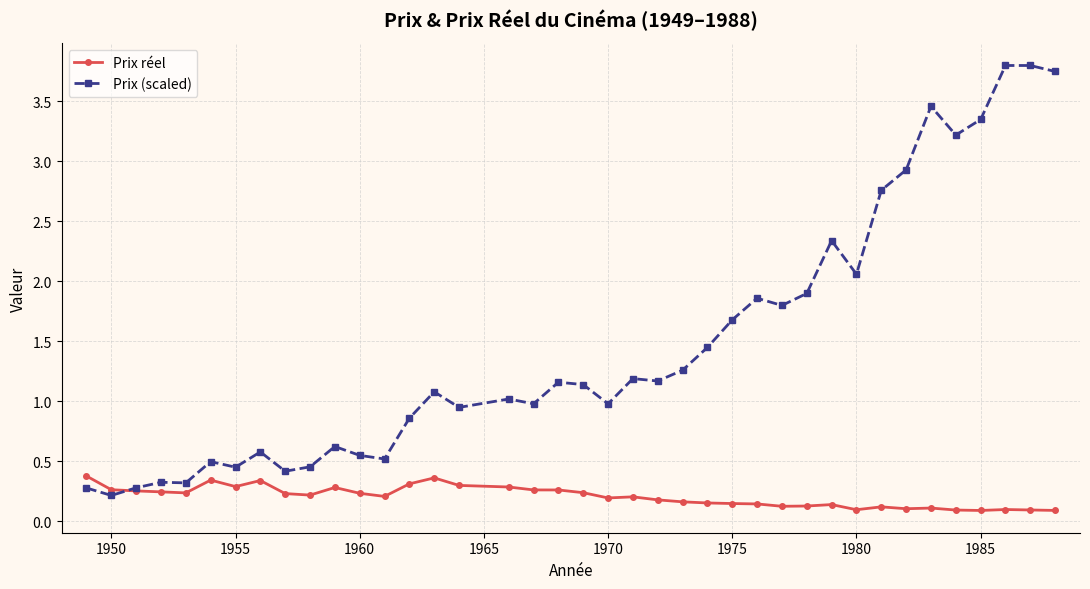

True or false: Prix réel has more than 0 interior local peaks.

True